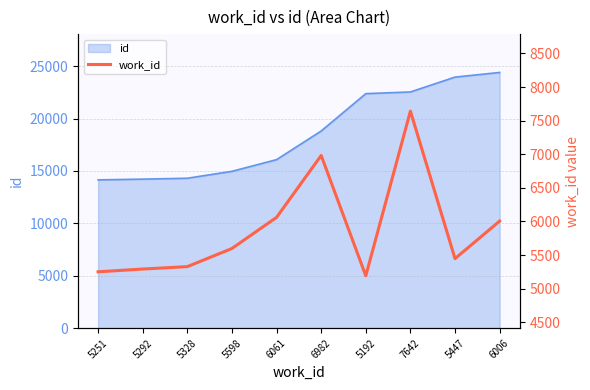

At which label does the data first exceed 5598?

6061